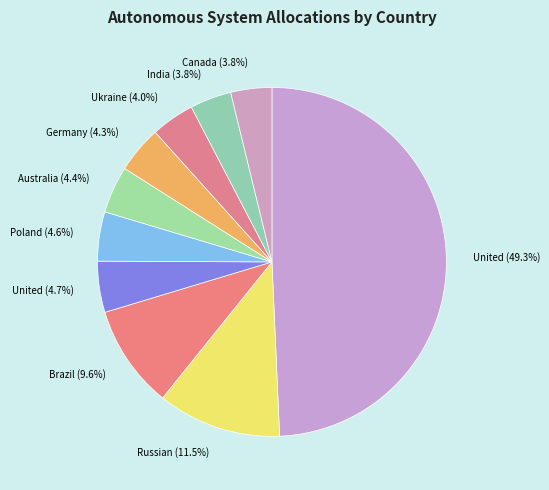

To the nearest percent, what is the average slice percentage?

10%